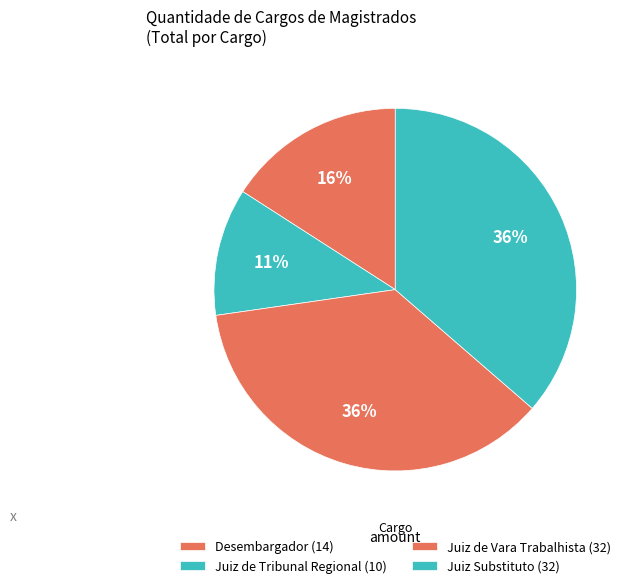

Approximately how many times larger is the value at Desembargador compared to Juiz Substituto?

0.4